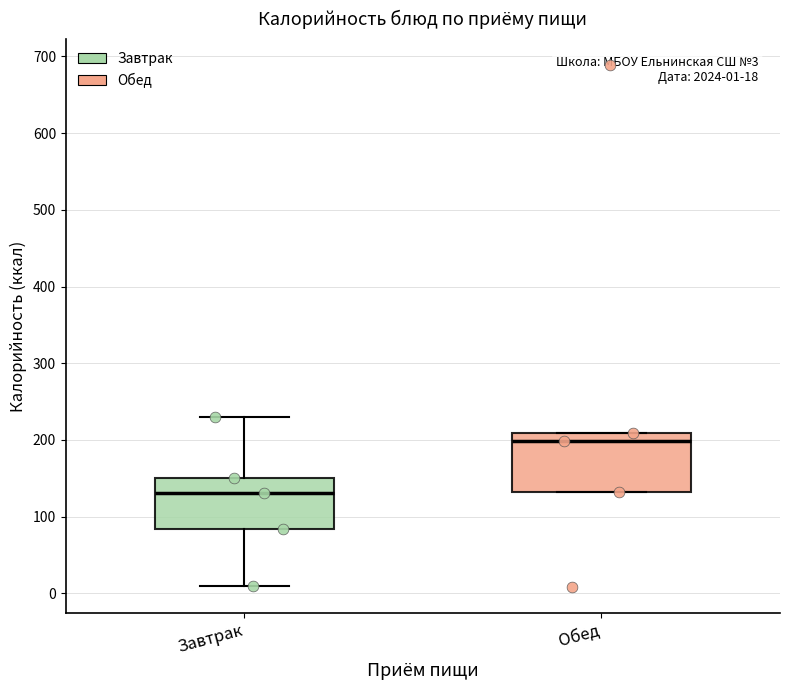

Which box's median line is the highest?

Обед